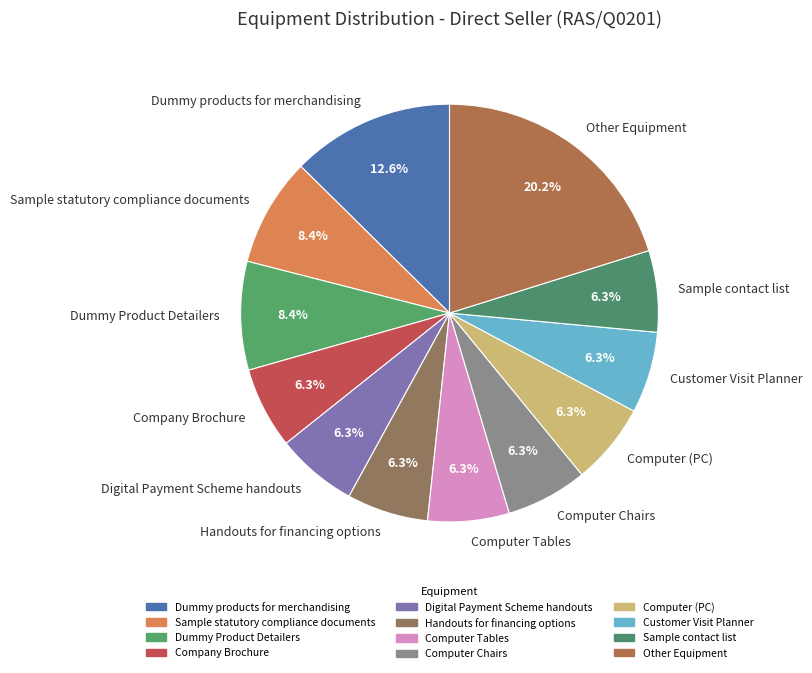

What percentage do Handouts for financing options and Dummy products for merchandising together represent?

18.9%